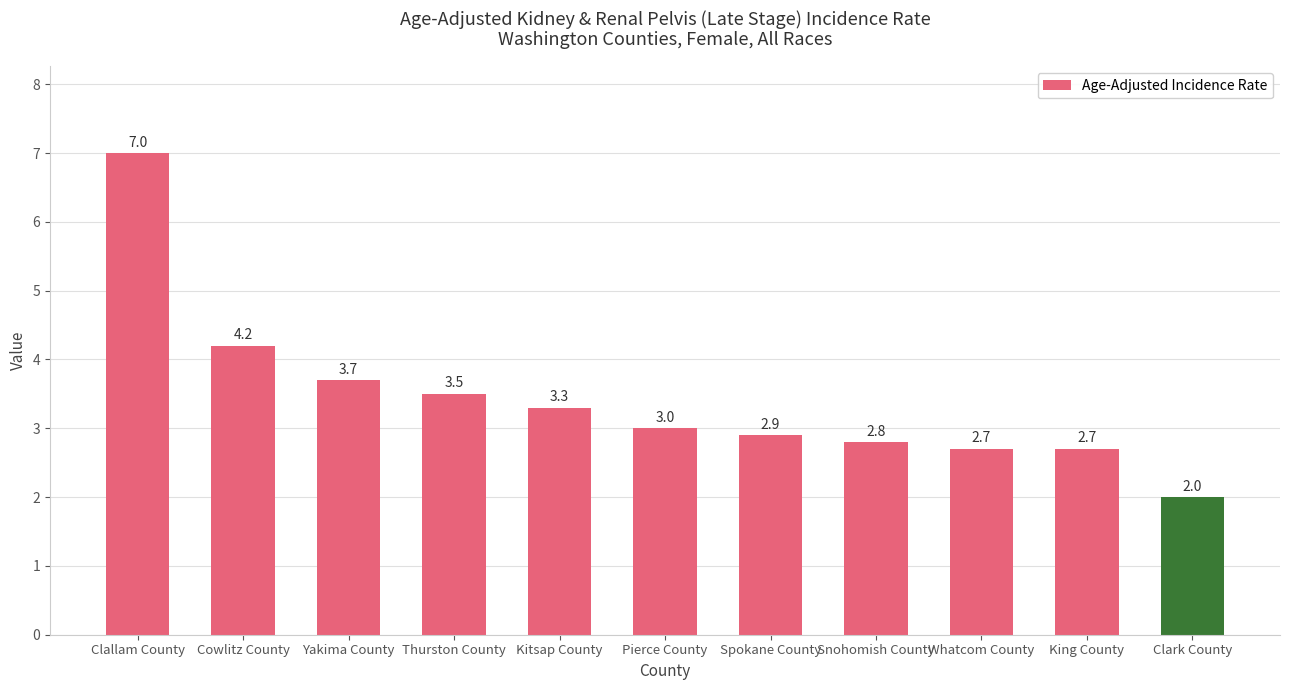

Are the bars horizontal?

No